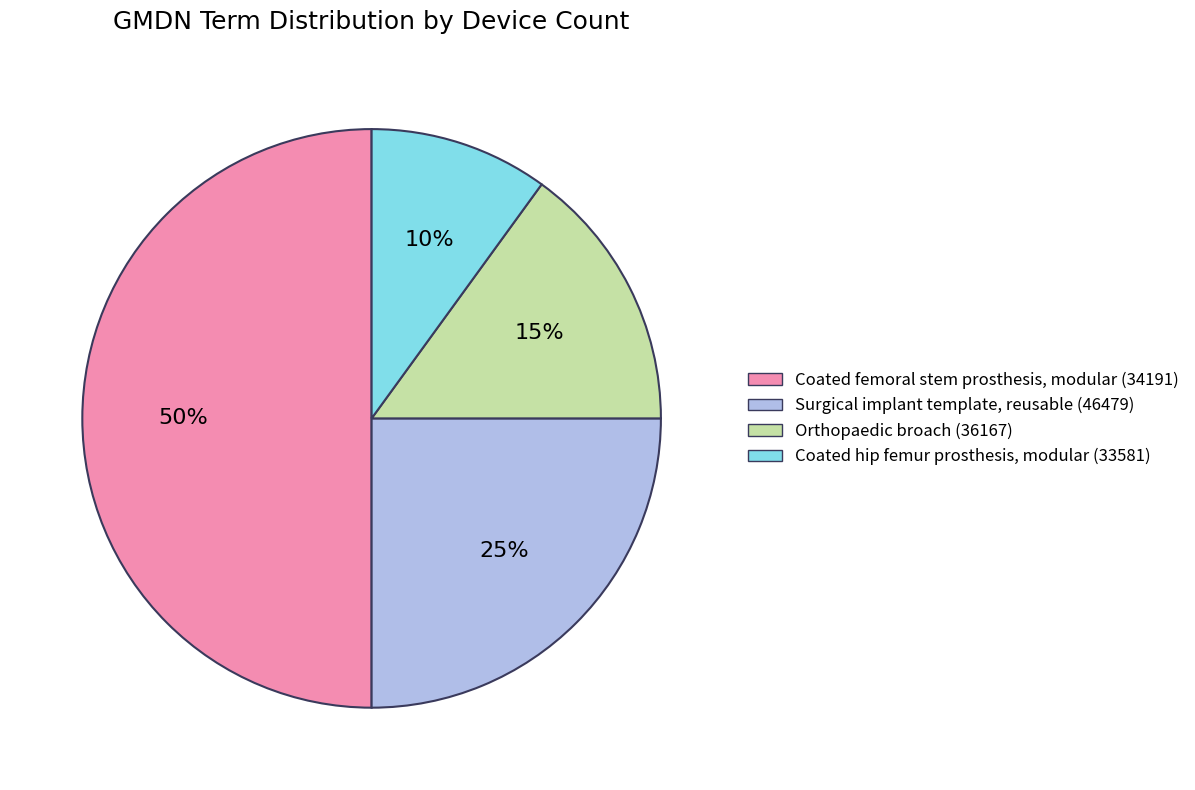

To the nearest percent, what portion does Coated hip femur prosthesis, modular (33581) represent?

10%